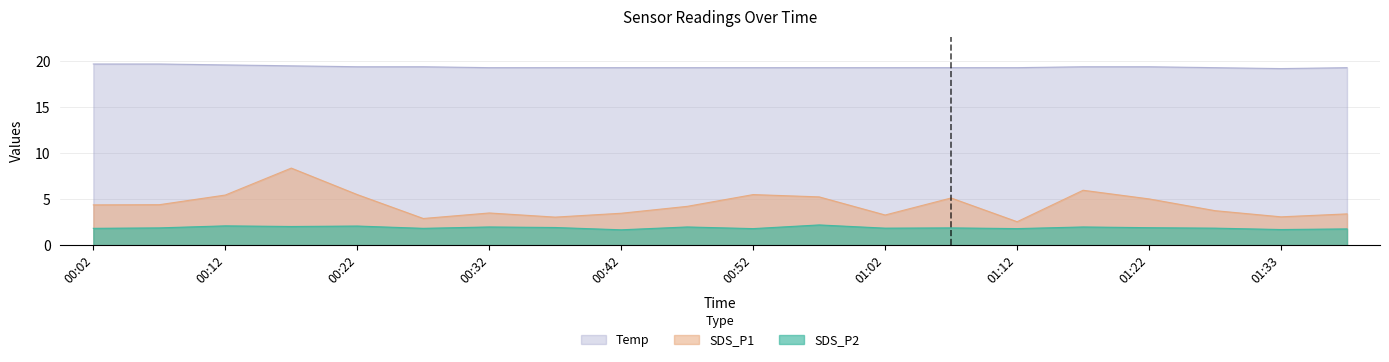

Is it true that Temp equals 34.4 at 00:17?

False